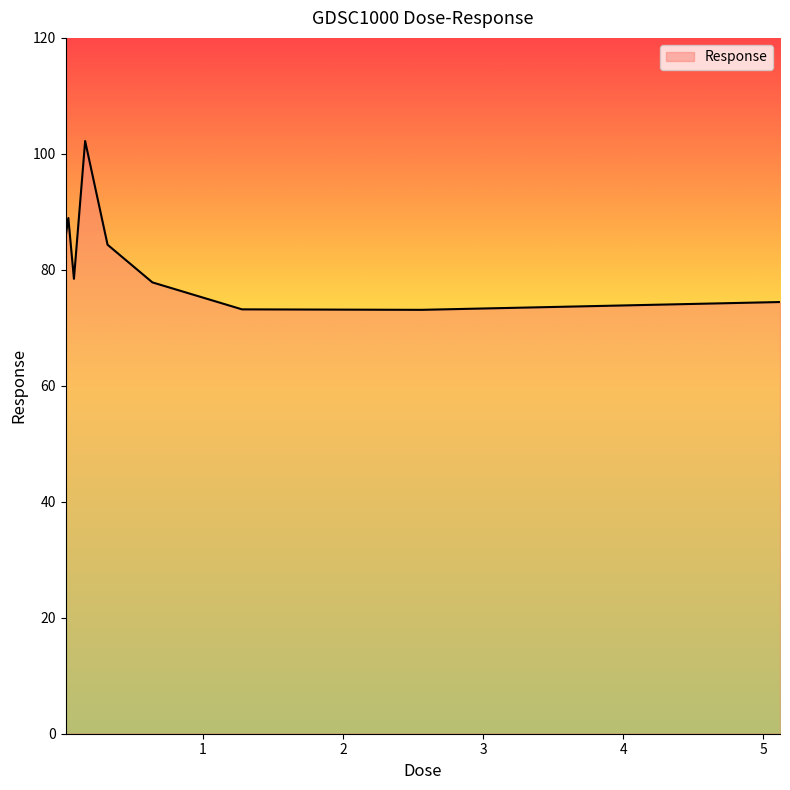

How many distinct data groups are displayed?

1